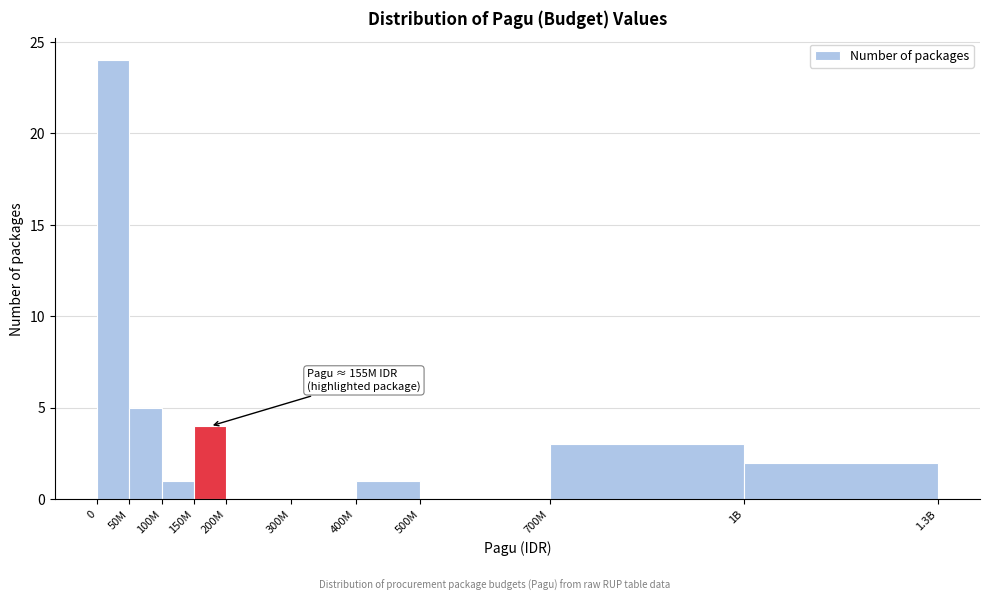

Reading left to right, list all the values displayed in this chart.

0=24	50M=5	100M=1	150M=4	200M=0	300M=0	400M=1	500M=0	700M=3	1B=2